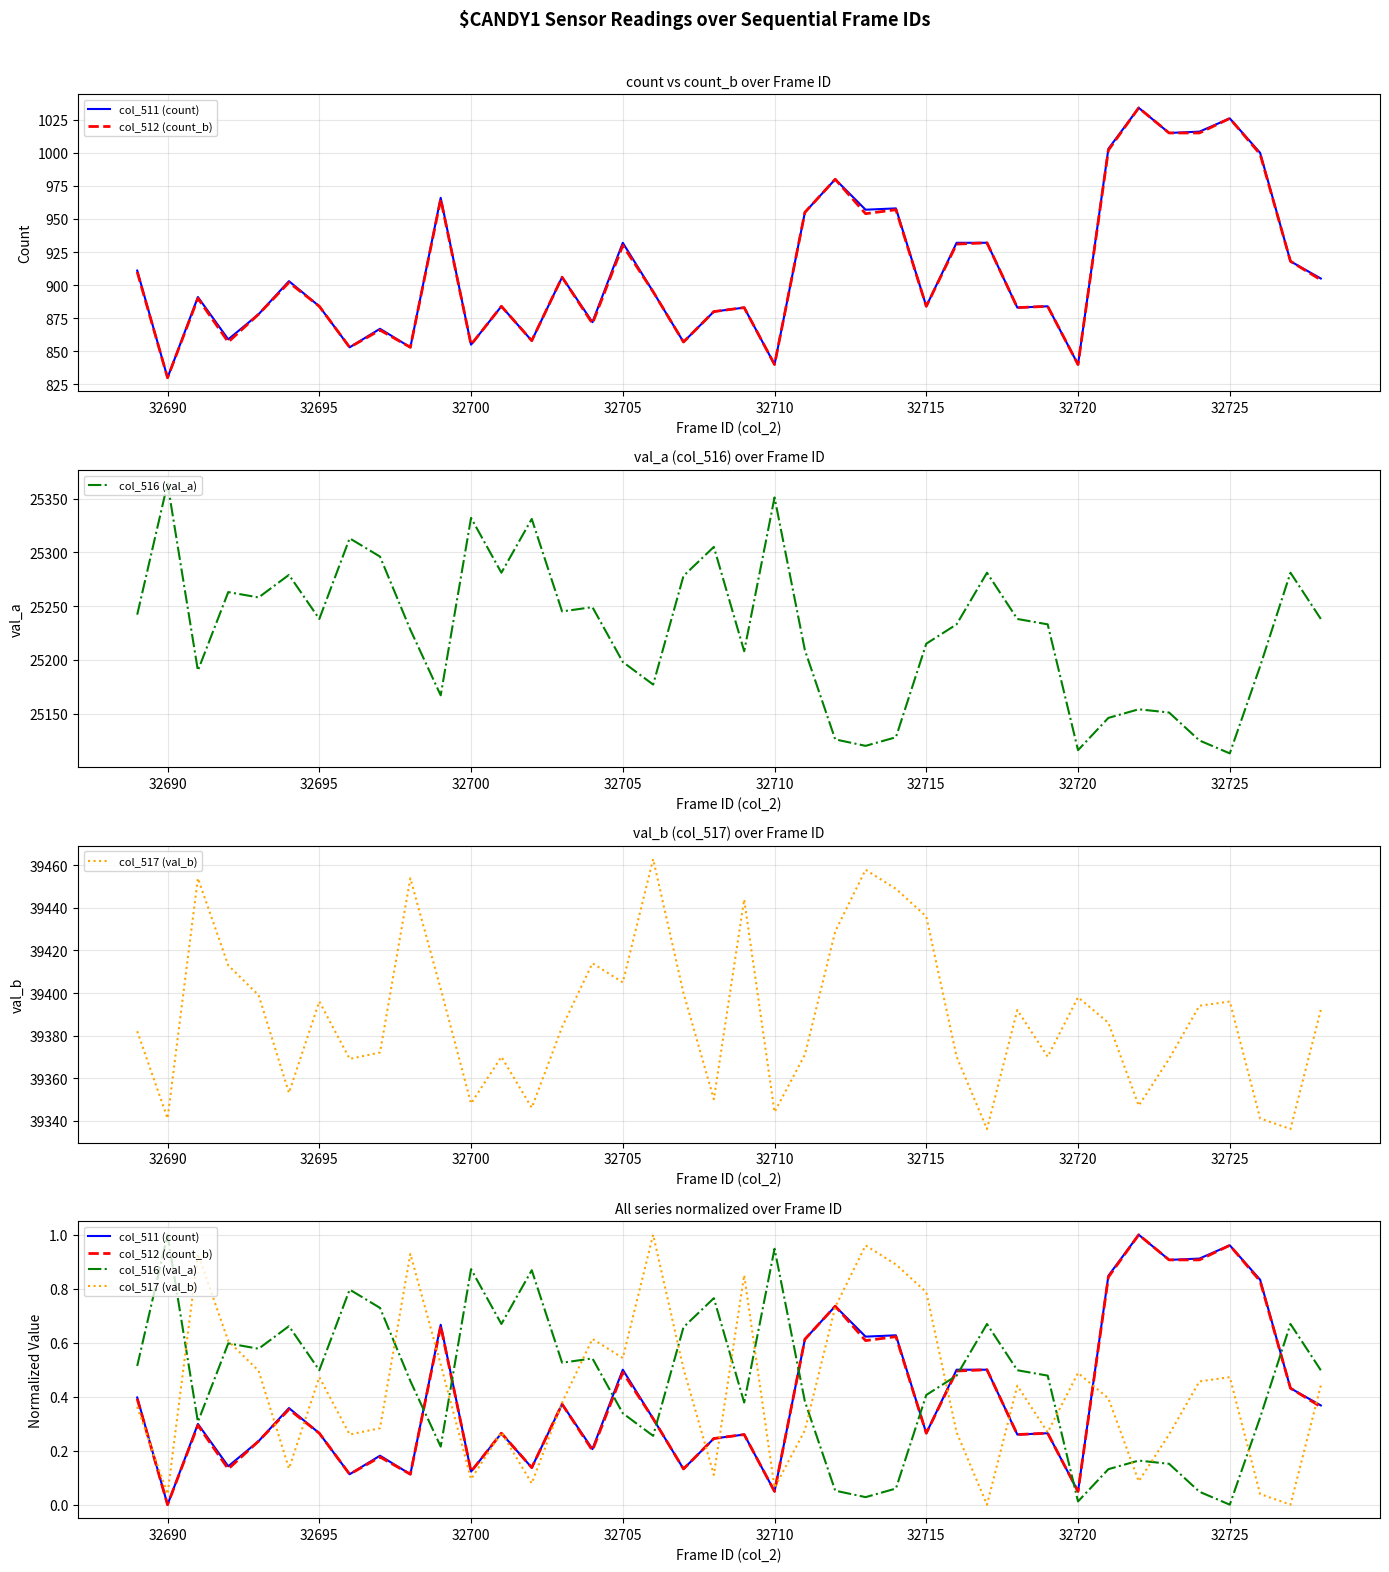

What is the average value of the col_511 (count) series?

0.4